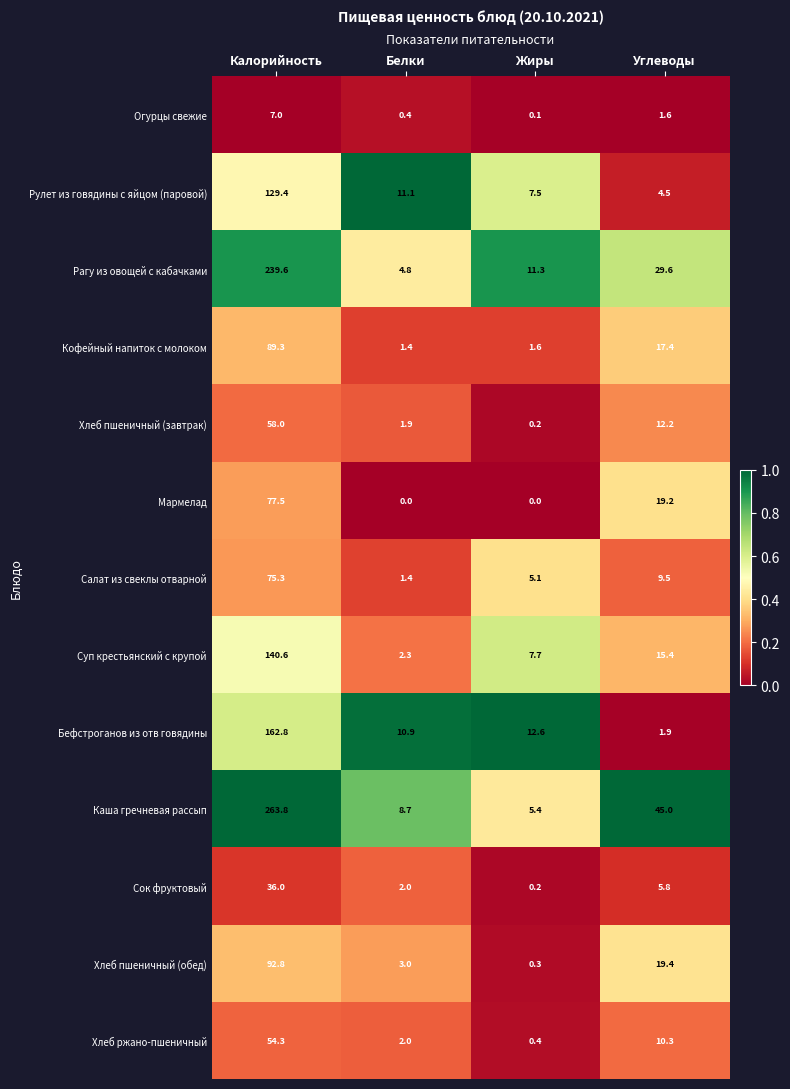

Which category has the highest value across all series?

Калорийность